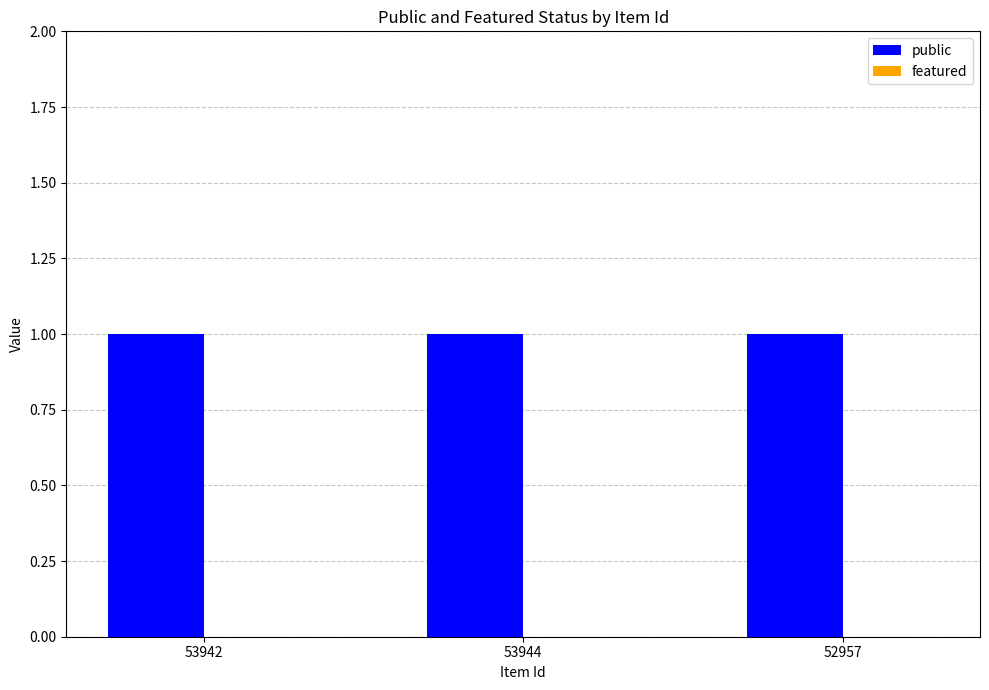

Does the chart contain stacked bars?

No